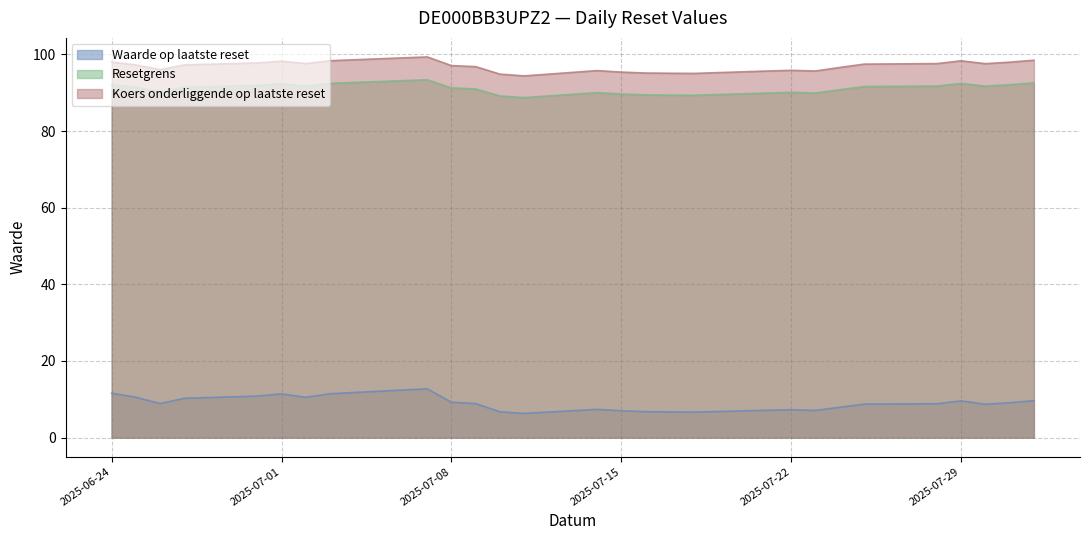

What is the label of the 4th point from the right?

2025-07-29